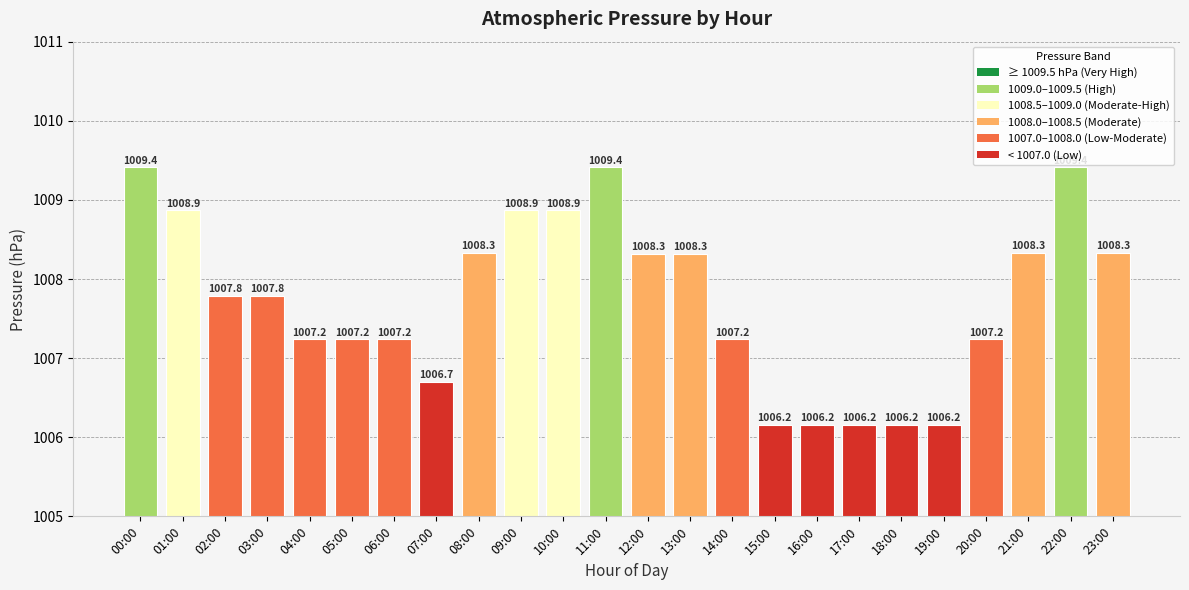

Are the bars horizontal?

No